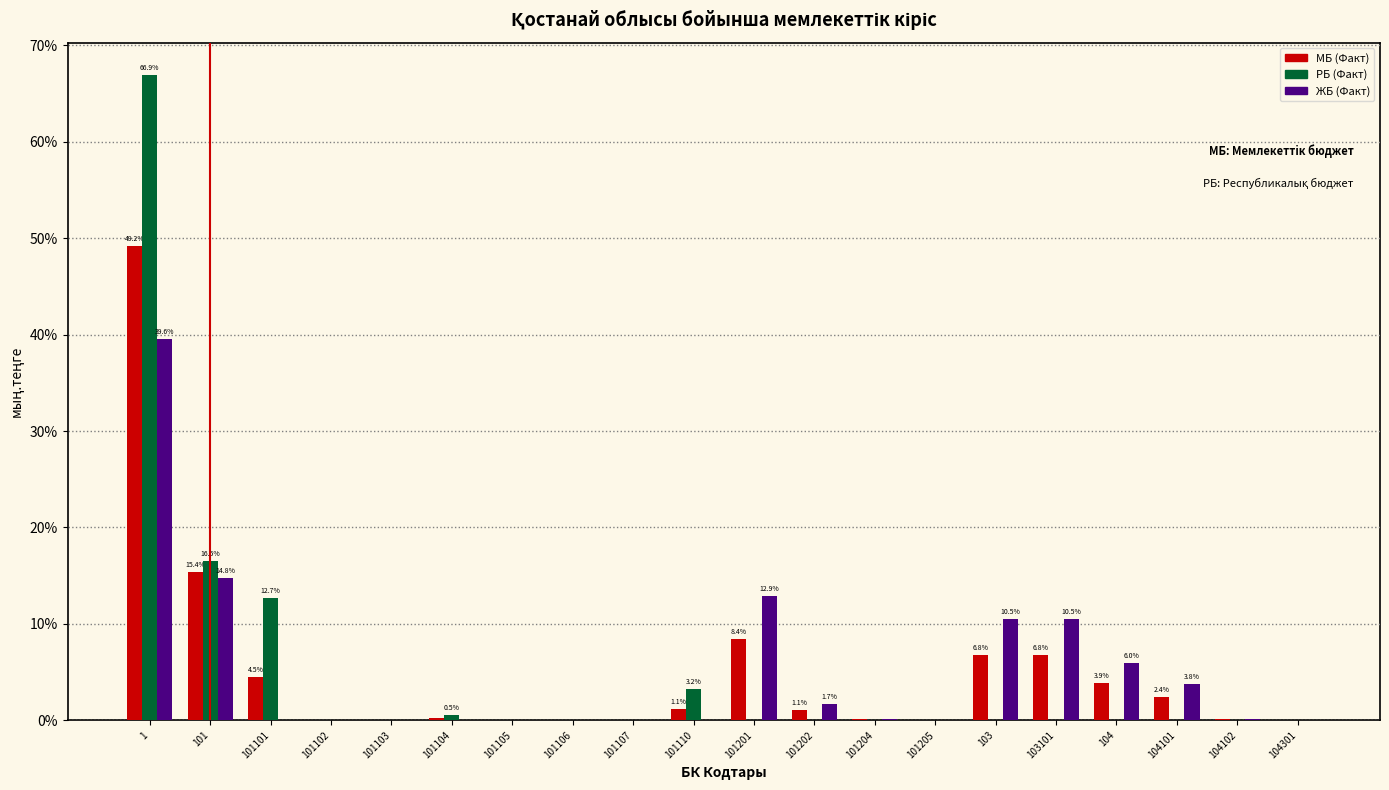

What is the sum of all МБ (Факт) values?

100.0